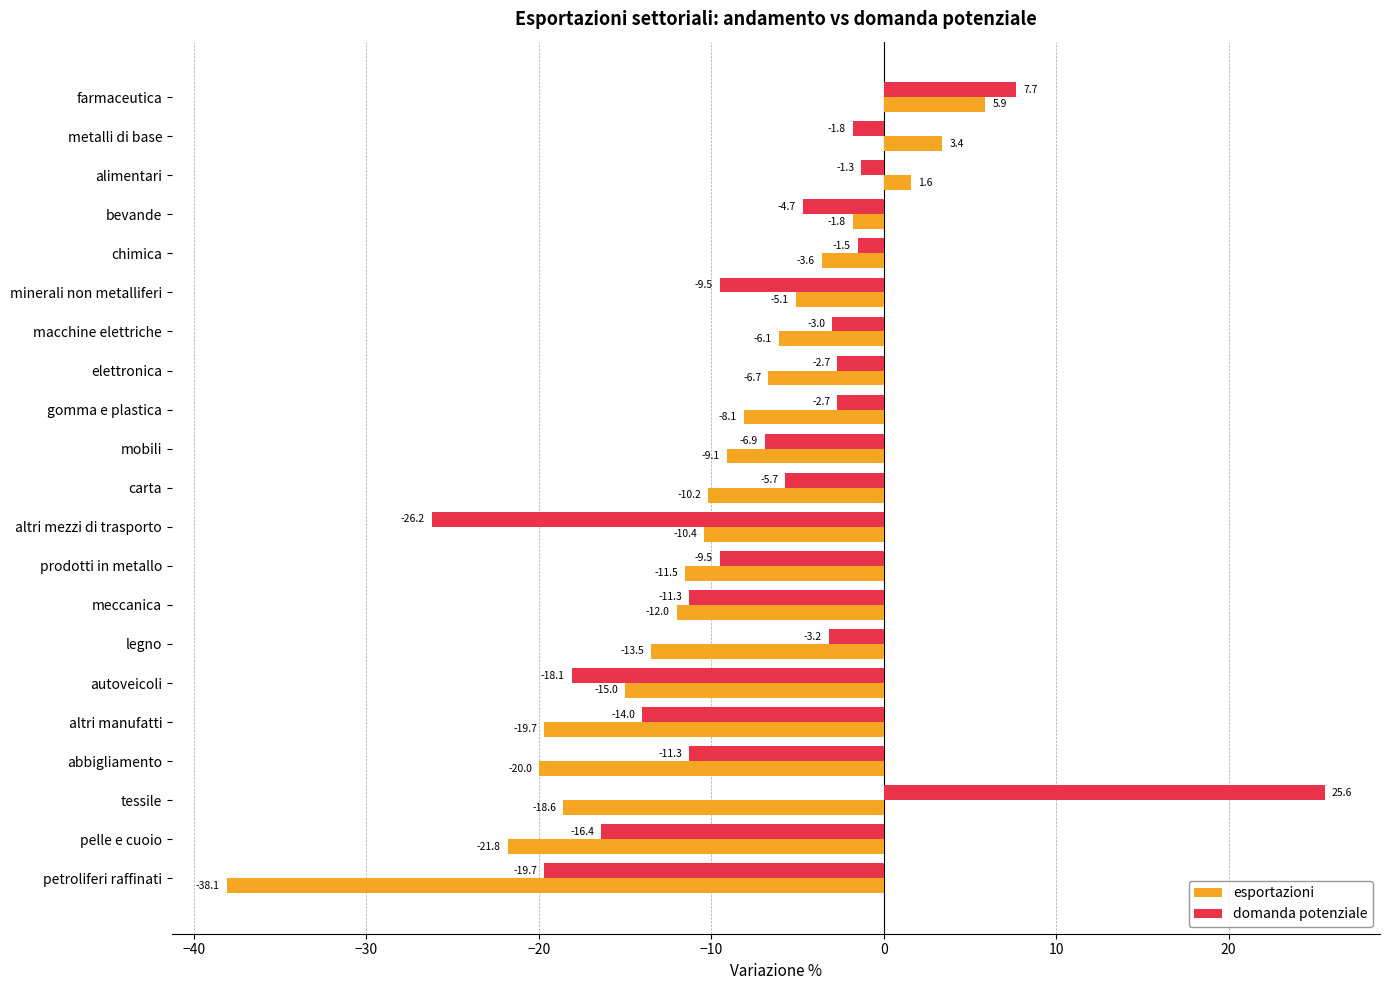

Which series has the largest range (max minus min)?

domanda potenziale